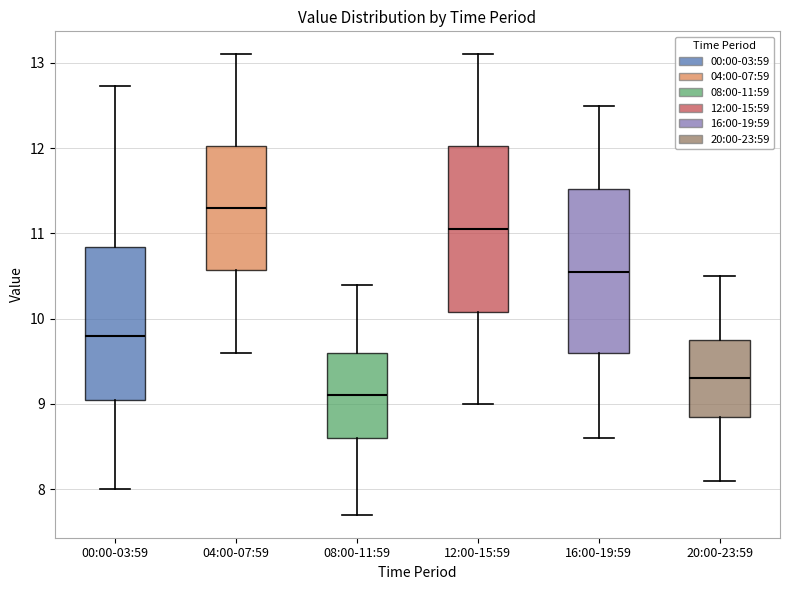

Where does the lower whisker of the box for 04:00-07:59 end on the y-axis? The values are not printed on the chart, so give them approximately, as read against the axis.

9.6